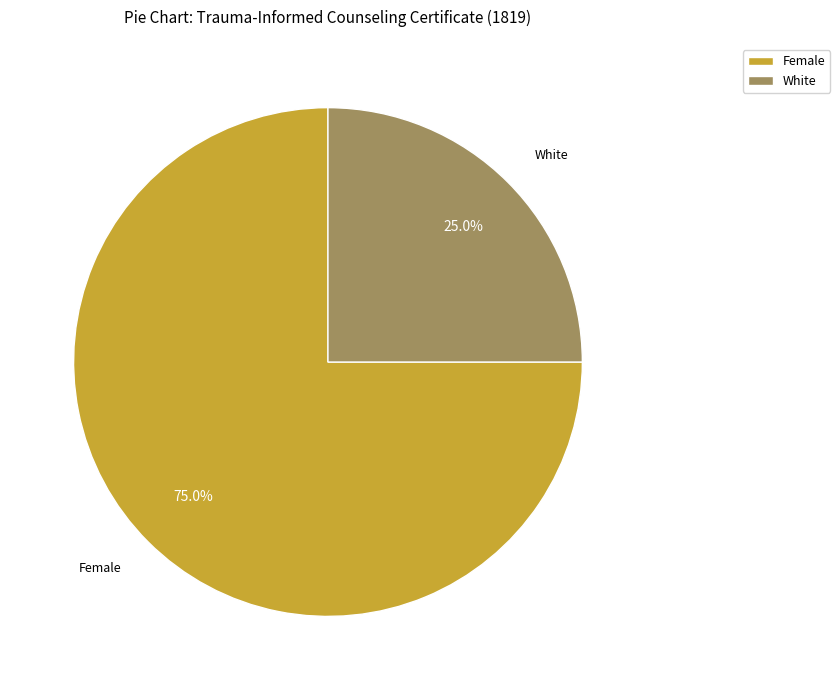

How many segments does this pie chart have?

2